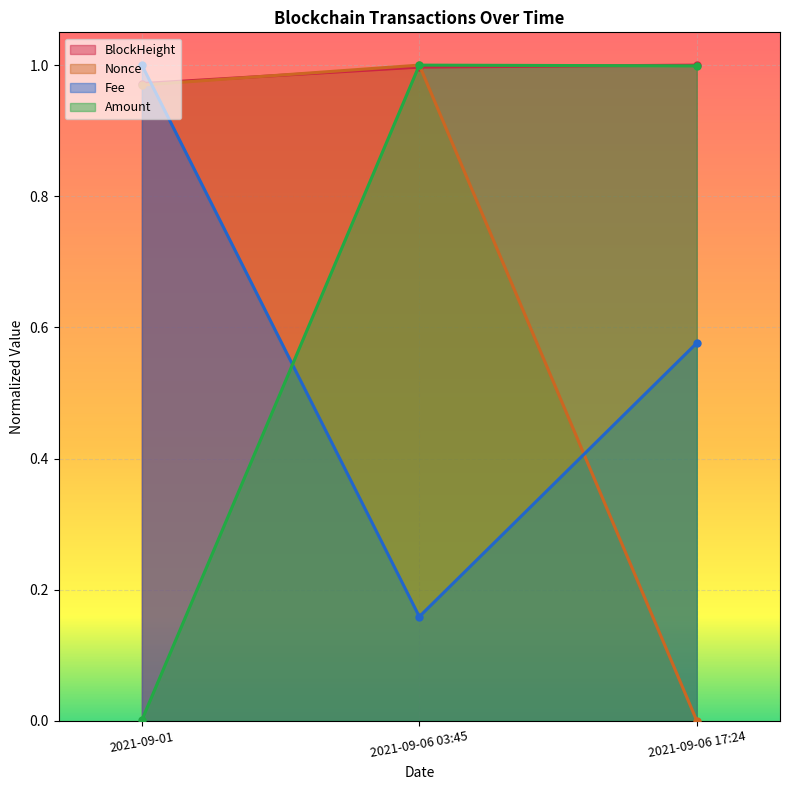

Rank the categories by BlockHeight value from lowest to highest.

2021-09-01, 2021-09-06 03:45, 2021-09-06 17:24